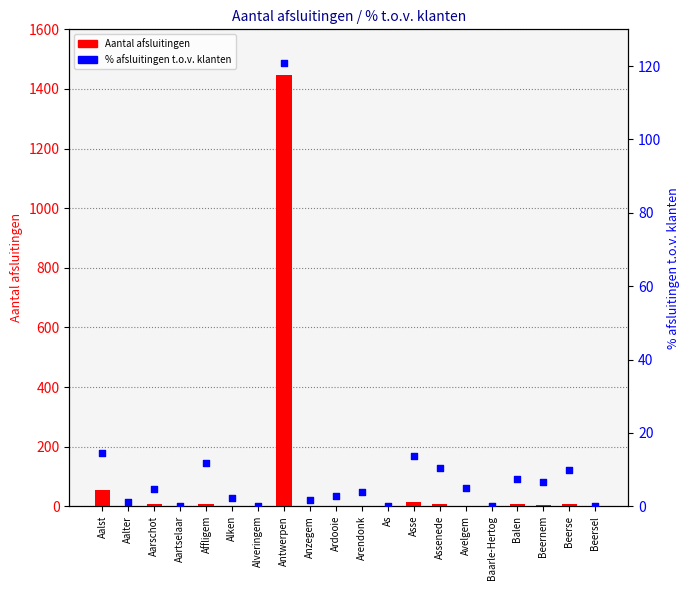

Which series reaches the maximum Y coordinate?

Aantal afsluitingen